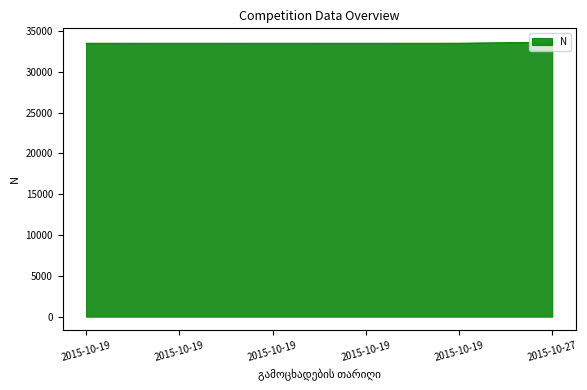

Where is the first local minimum?

2015-10-19